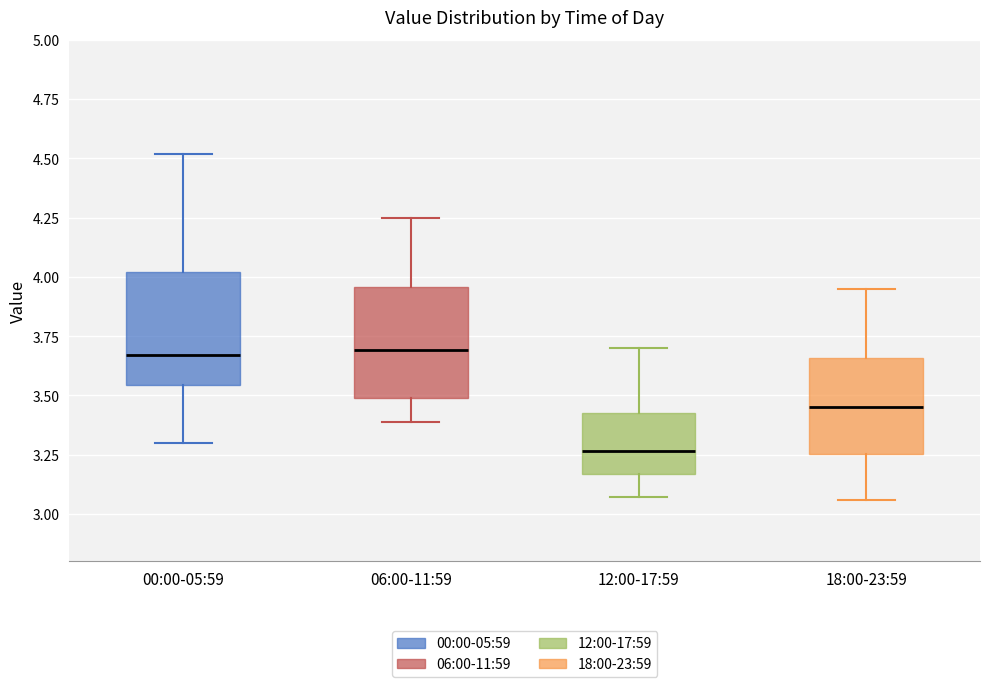

Reading left to right, read every box against the y-axis: the position of its median line, the range the box covers, and the ends of its whiskers. The values are not printed on the chart, so give them approximately, as read against the axis.

00:00-05:59: median 3.65, box 3.55 to 4.00, whiskers 3.30 to 4.50
06:00-11:59: median 3.70, box 3.50 to 3.95, whiskers 3.40 to 4.25
12:00-17:59: median 3.25, box 3.15 to 3.45, whiskers 3.05 to 3.70
18:00-23:59: median 3.45, box 3.25 to 3.65, whiskers 3.05 to 3.95